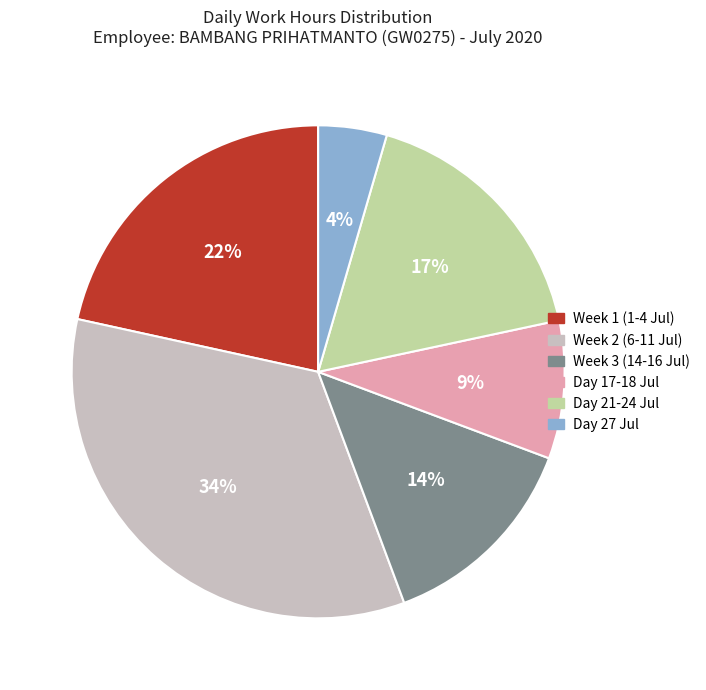

True or false: Day 27 Jul accounts for 4% of the total.

True